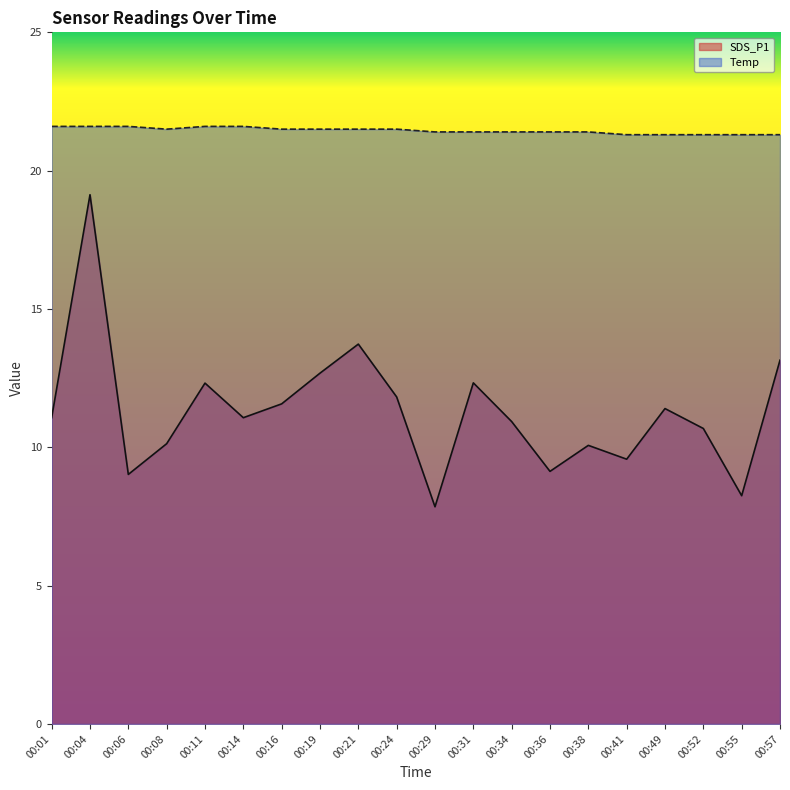

At which category is the sum across all series the highest?

00:04